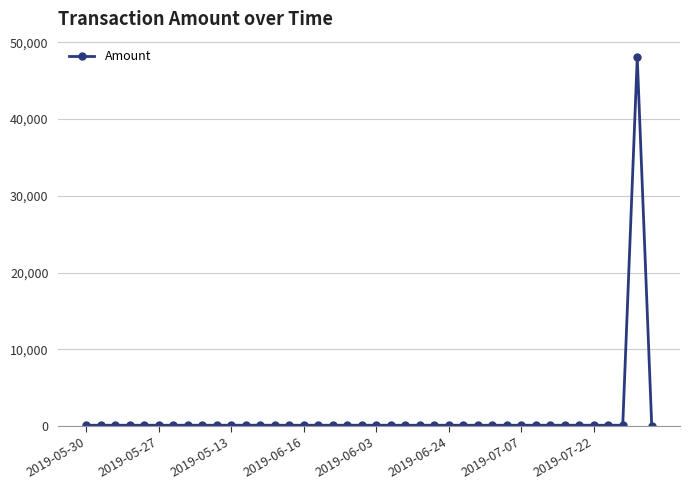

What is the maximum value shown in the chart?

48049.0